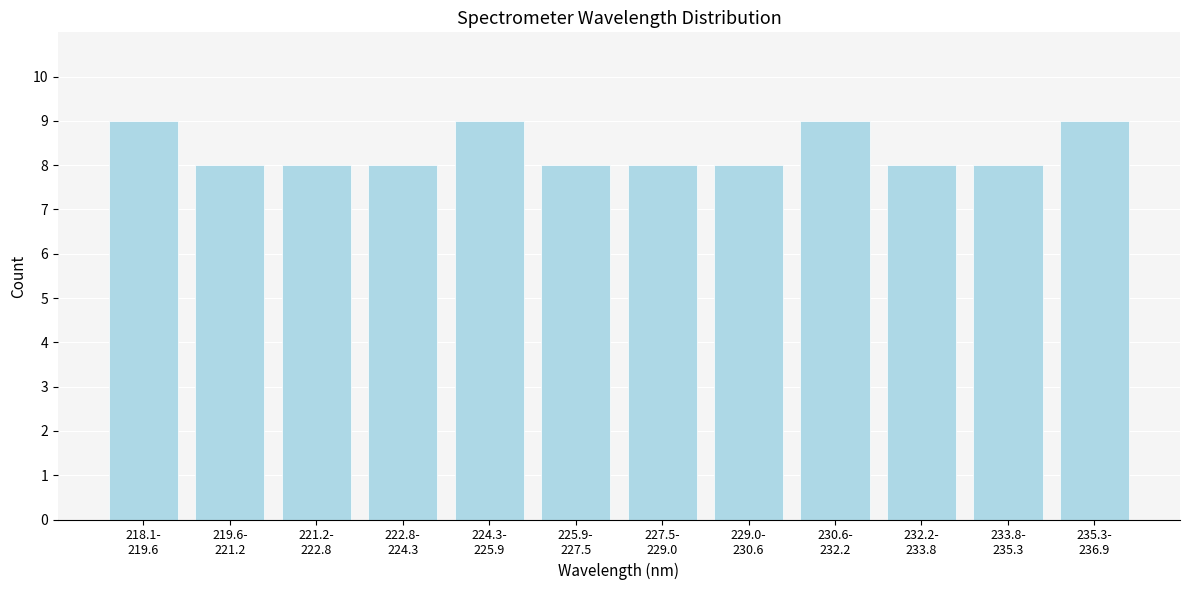

Reading left to right, list all the values displayed in this chart.

9	8	8	8	9	8	8	8	9	8	8	9